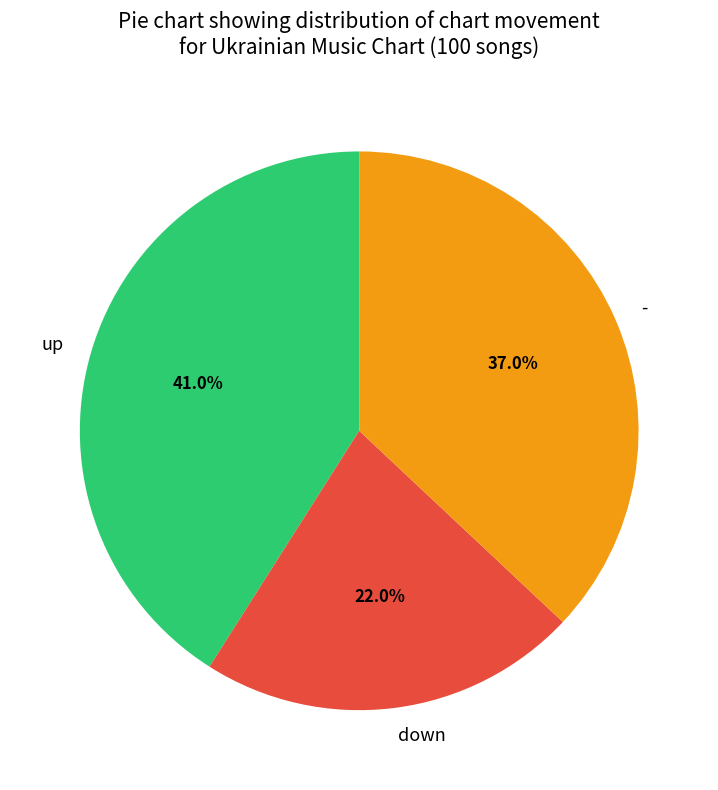

What is the smallest slice in the pie chart?

down